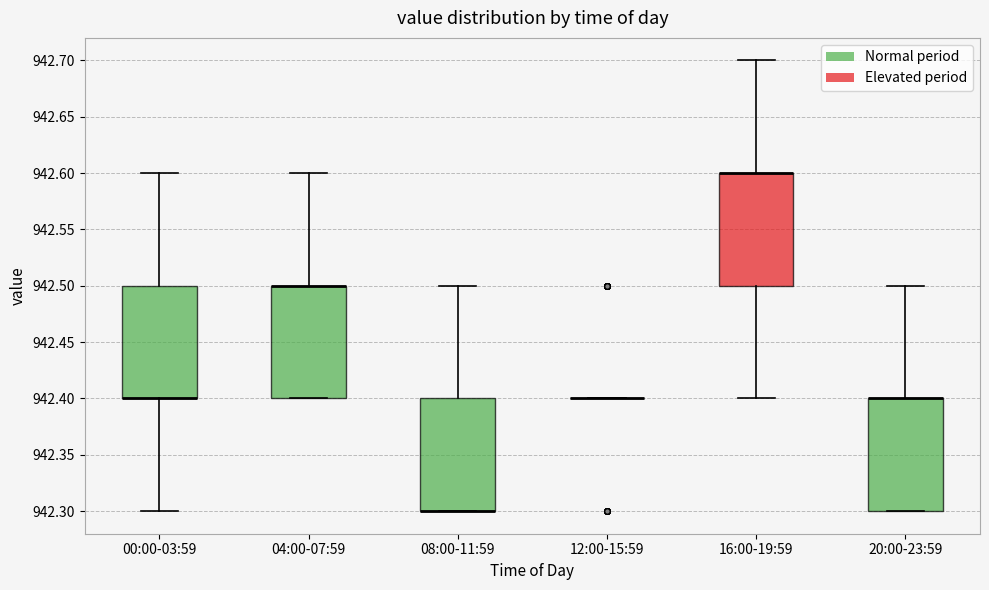

Where is the lower edge of the box for 20:00-23:59 on the y-axis? The values are not printed on the chart, so give them approximately, as read against the axis.

942.3